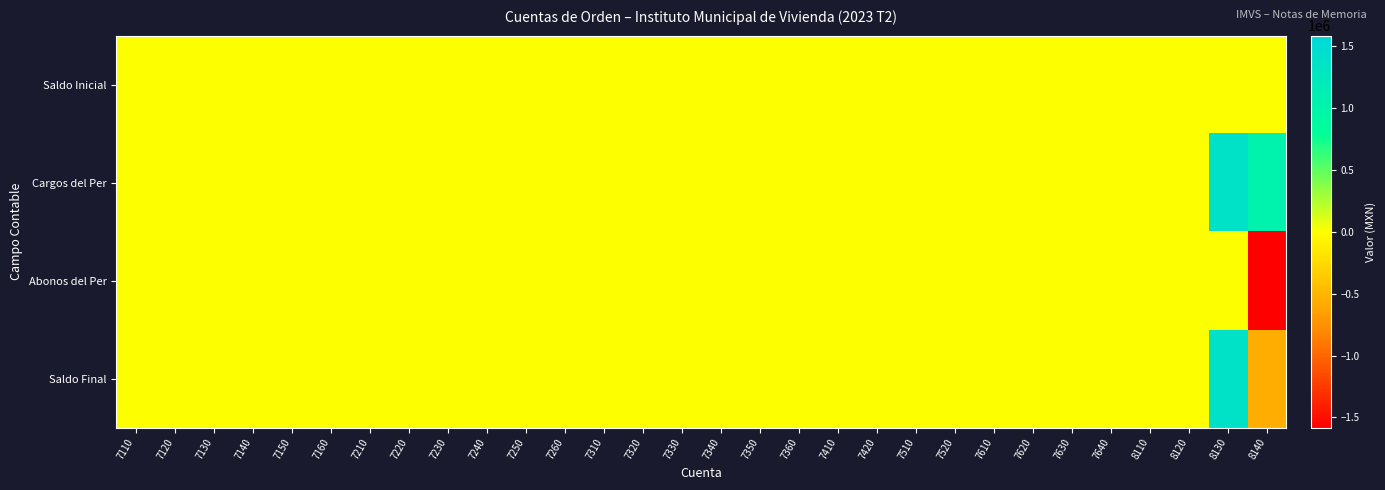

Which label corresponds to the largest value in the chart?

8130